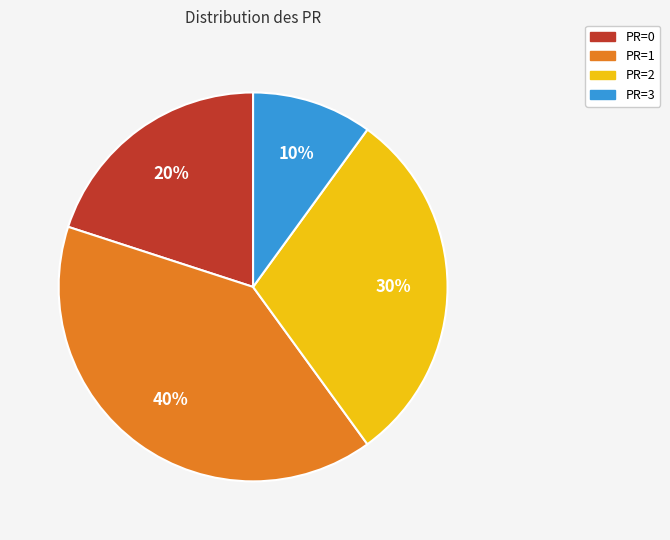

What is the largest slice in the pie chart?

PR=1